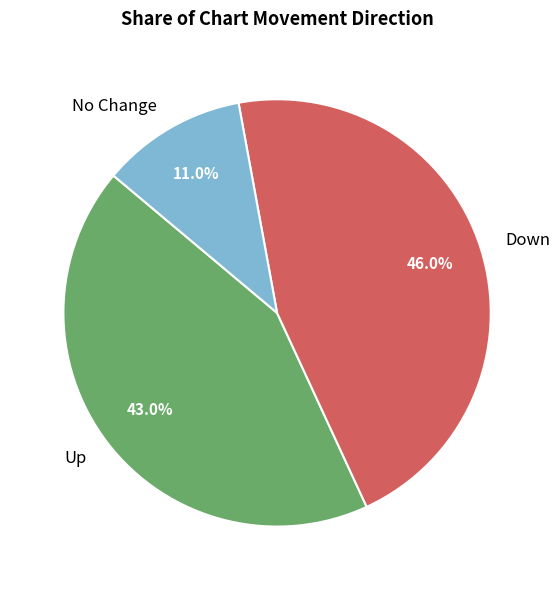

Which slice is the largest?

Down